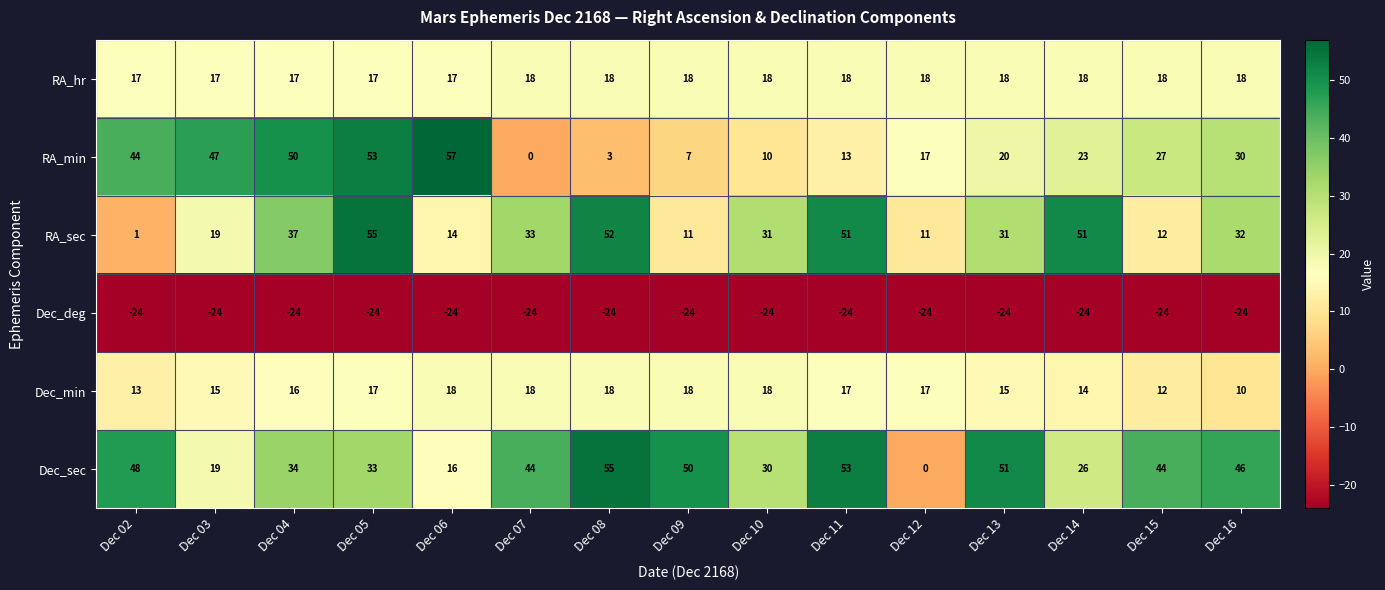

How many series are shown in this chart?

6